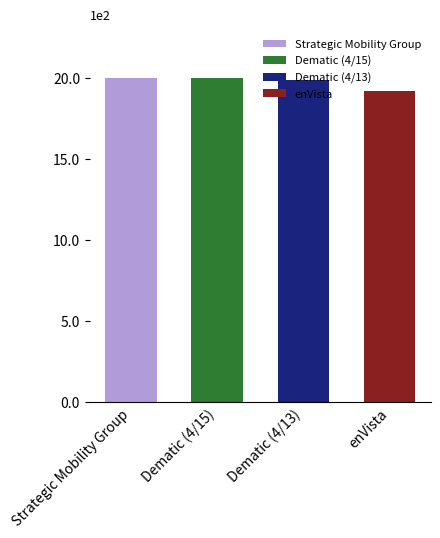

At which label does the data first exceed 1995?

Strategic Mobility Group